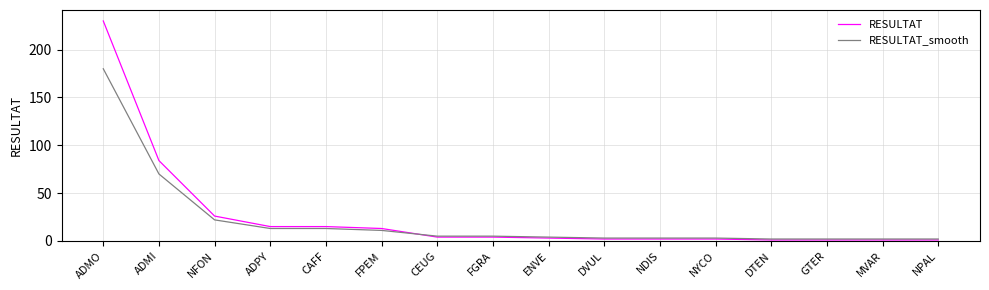

List the series in order of their peak value, lowest first.

RESULTAT_smooth, RESULTAT